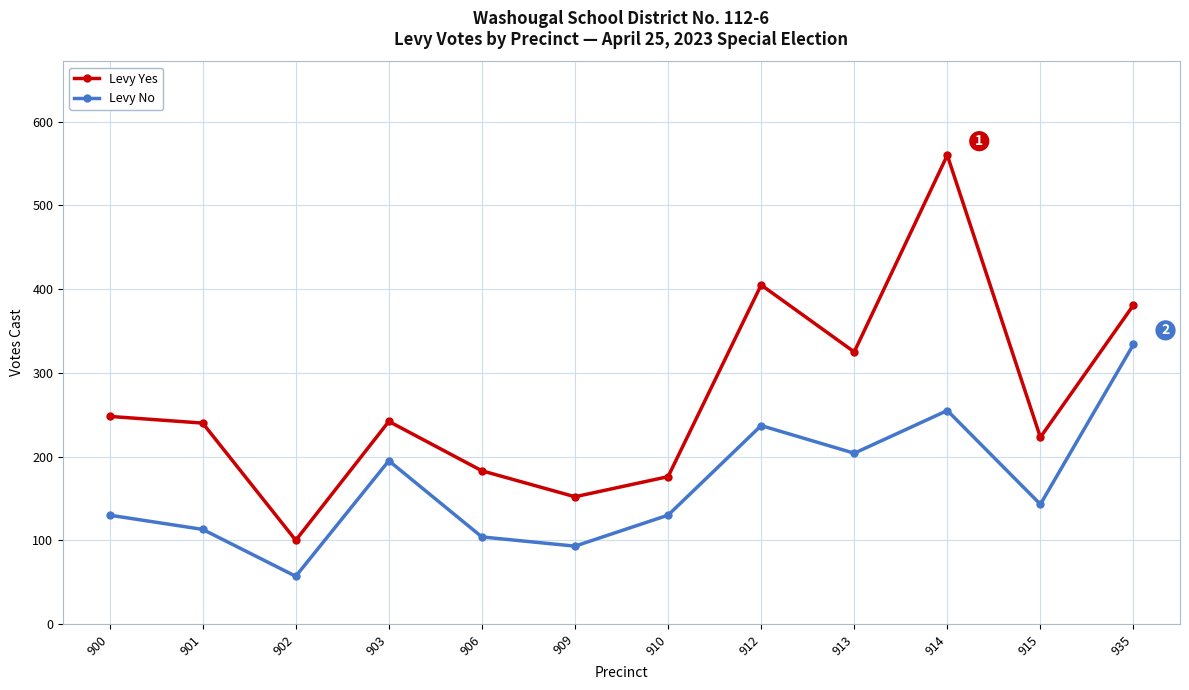

True or false: Levy Yes and Levy No intersect in this chart.

False